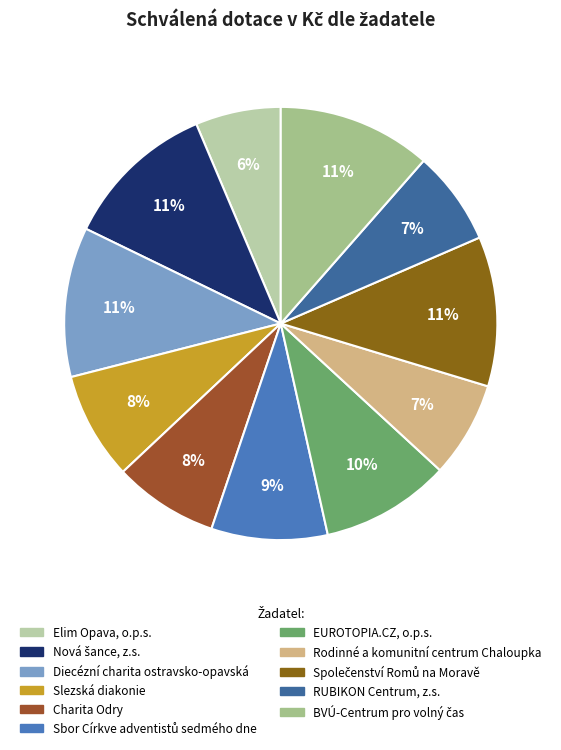

Count the number of slices in the pie.

11